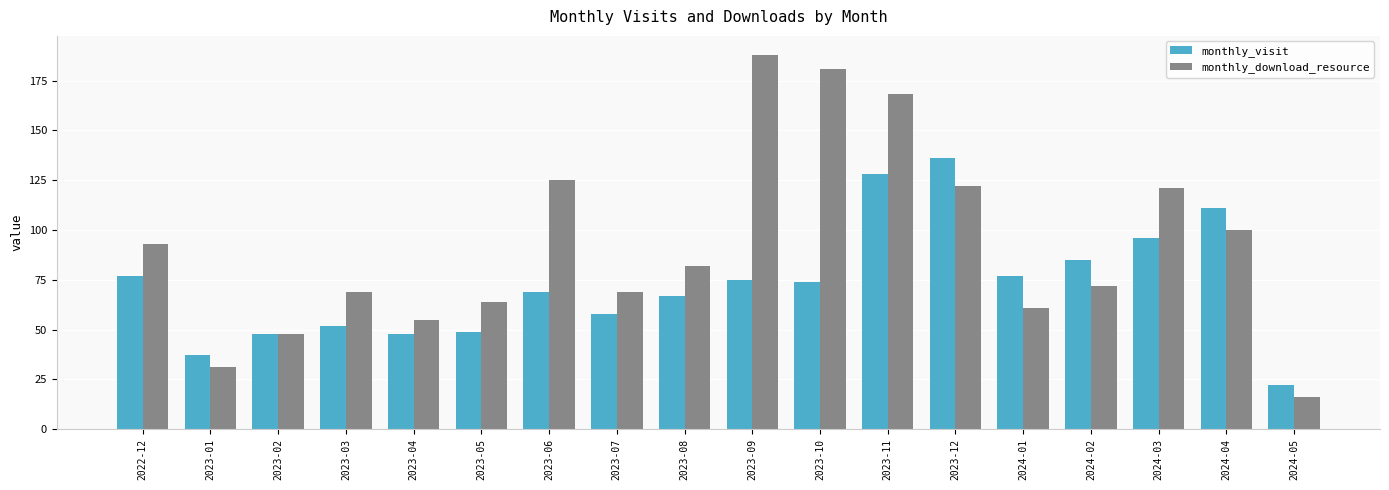

What is the greatest value displayed?

188